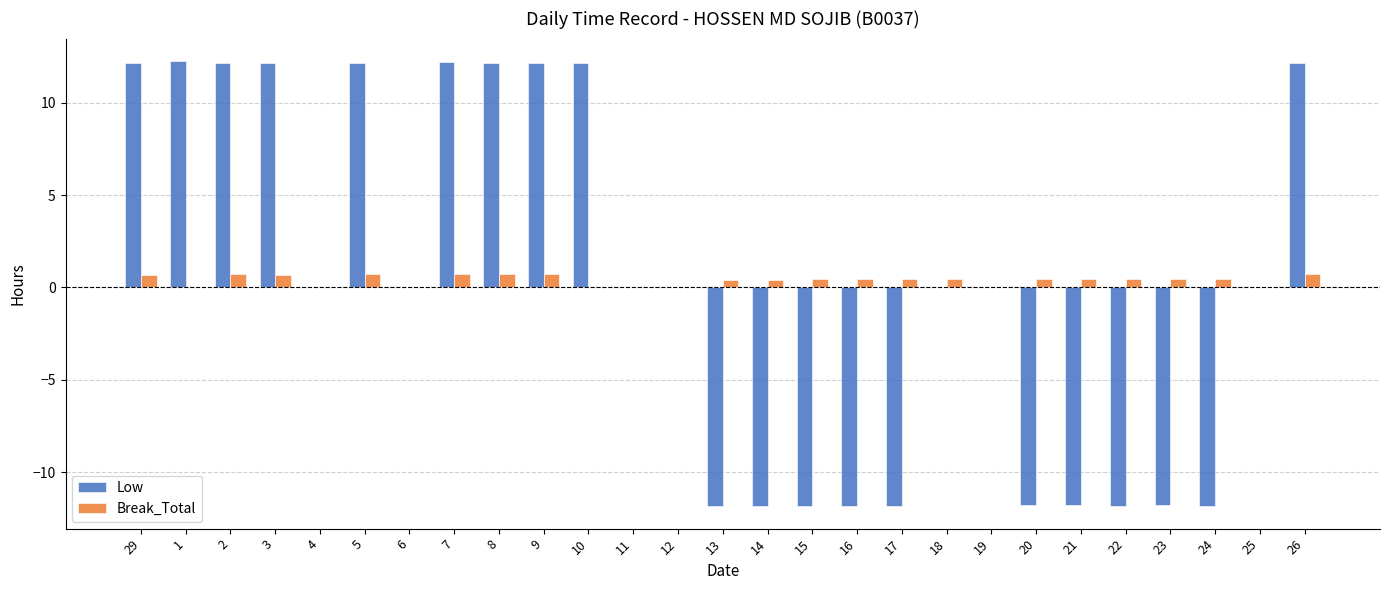

Where does the Low series first go above 0?

29